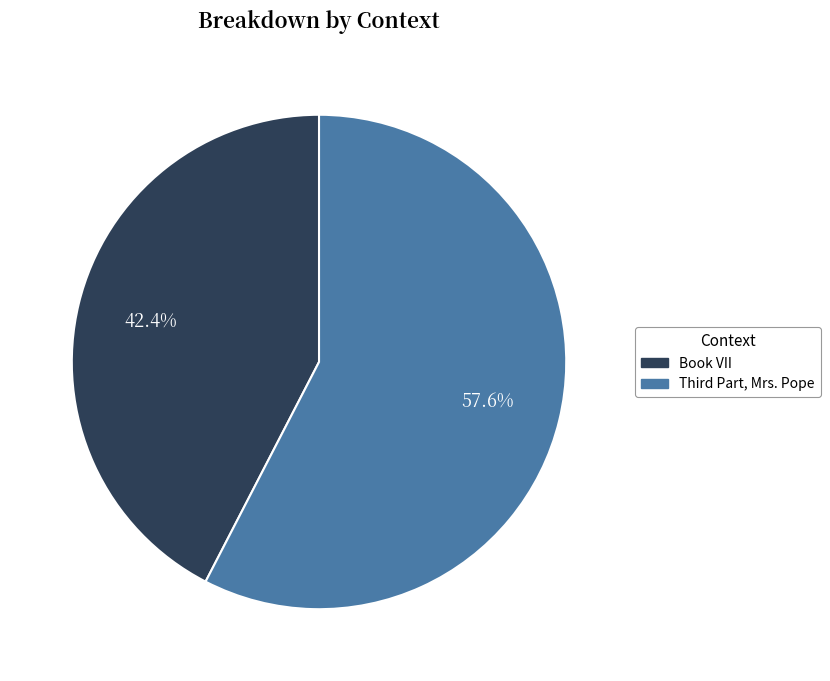

Is it true that Book VII is 28% of the pie?

False